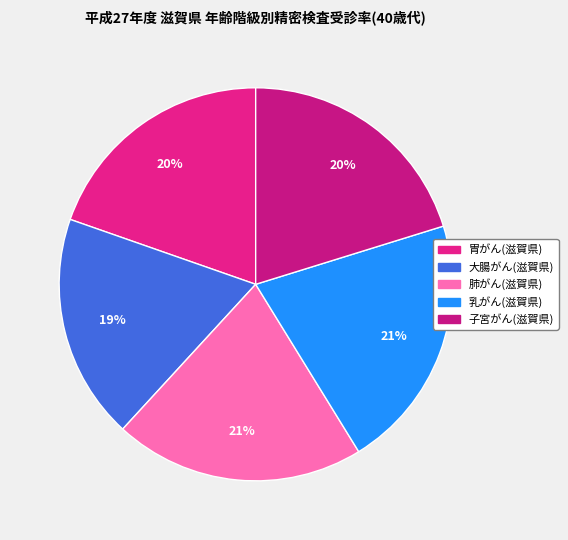

How many segments does this pie chart have?

5